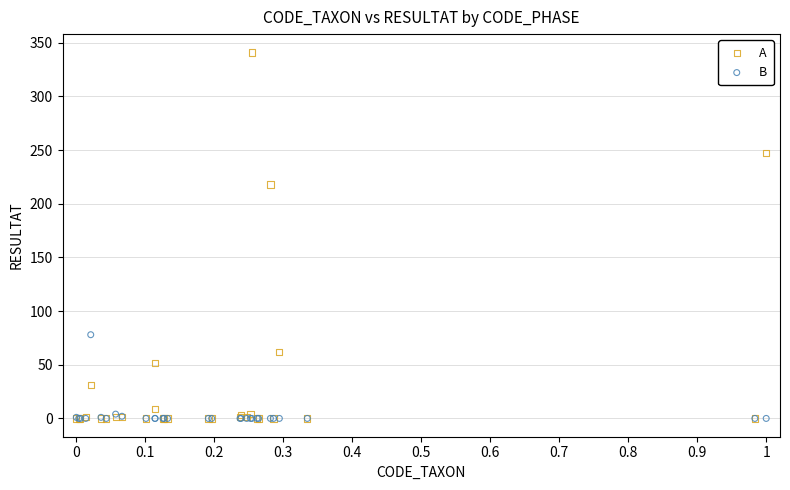

In the A series, what Y value is closest to 170?

218